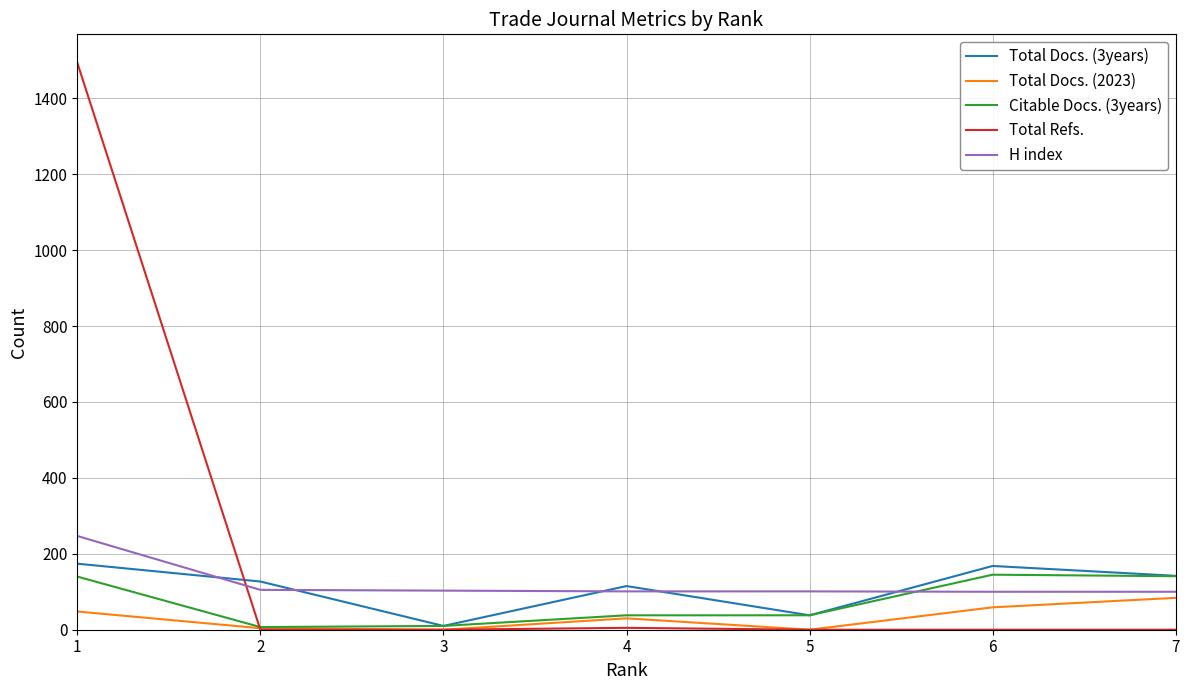

Is the value of Citable Docs. (3years) at 7 greater than the value of Total Docs. (2023) at 2?

Yes